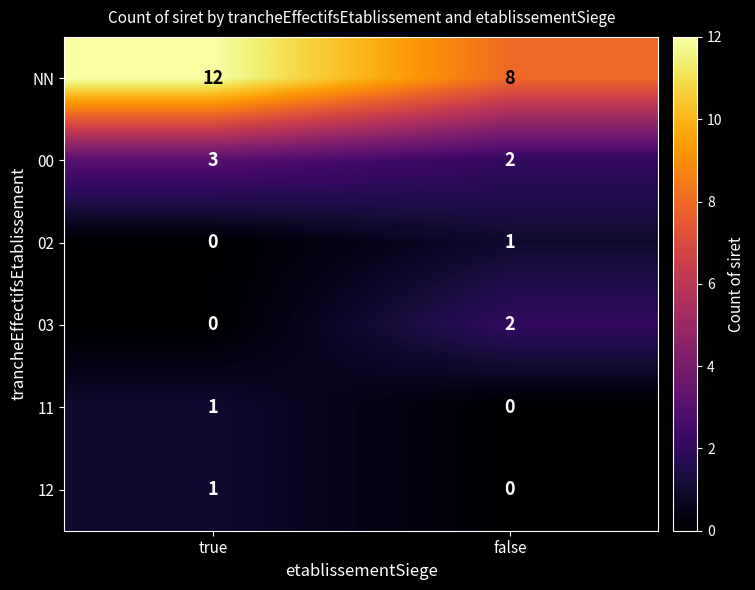

How many data points in 12 are less than 1?

1